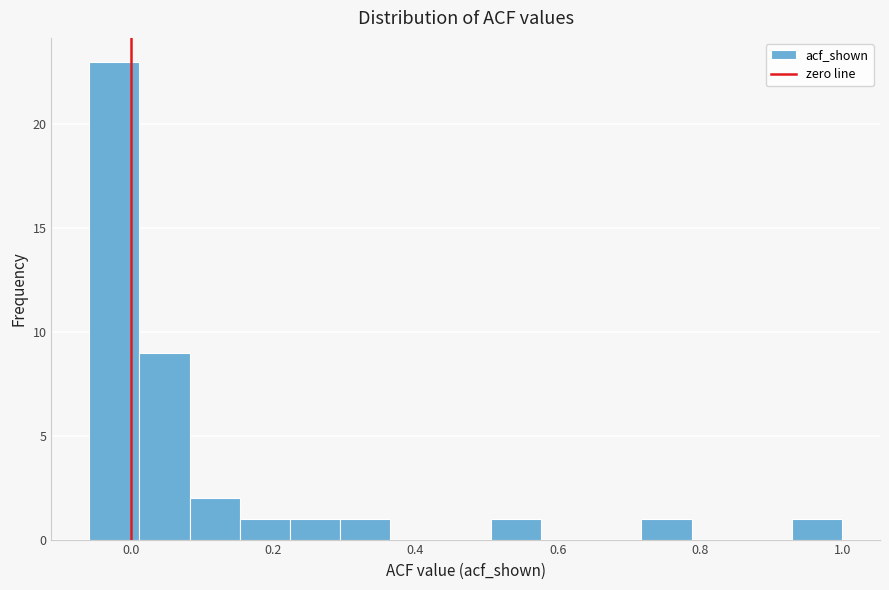

Read against the x-axis, roughly where is the centre of the tallest bar?

-0.02